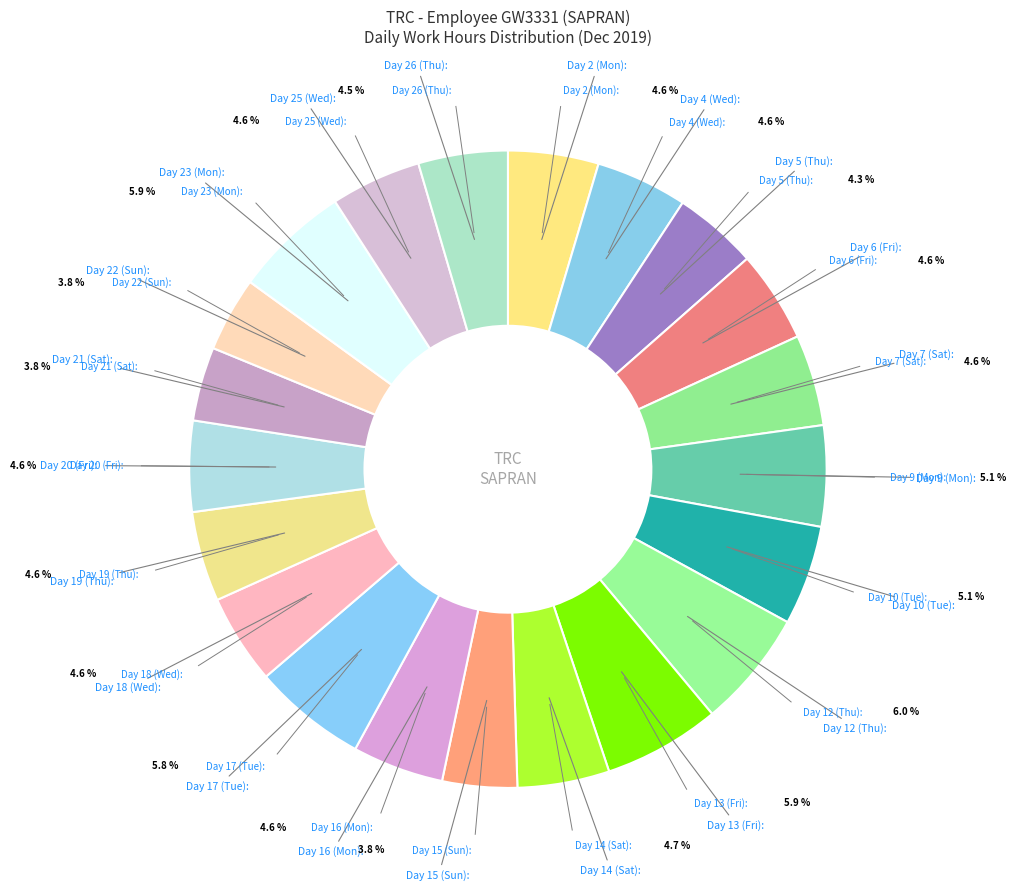

Combined, do Day 4 (Wed) and Day 23 (Mon) account for over 50%?

No